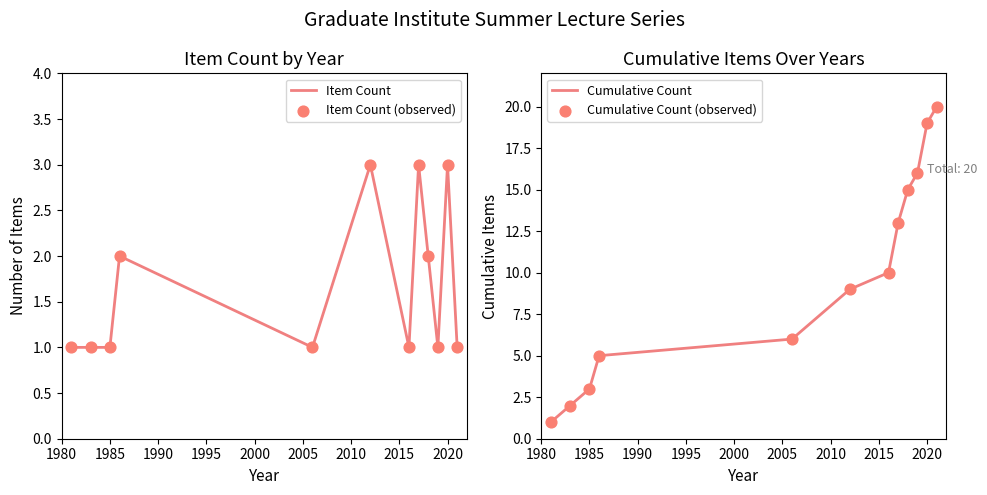

Which series contains the highest Y value?

Cumulative Count